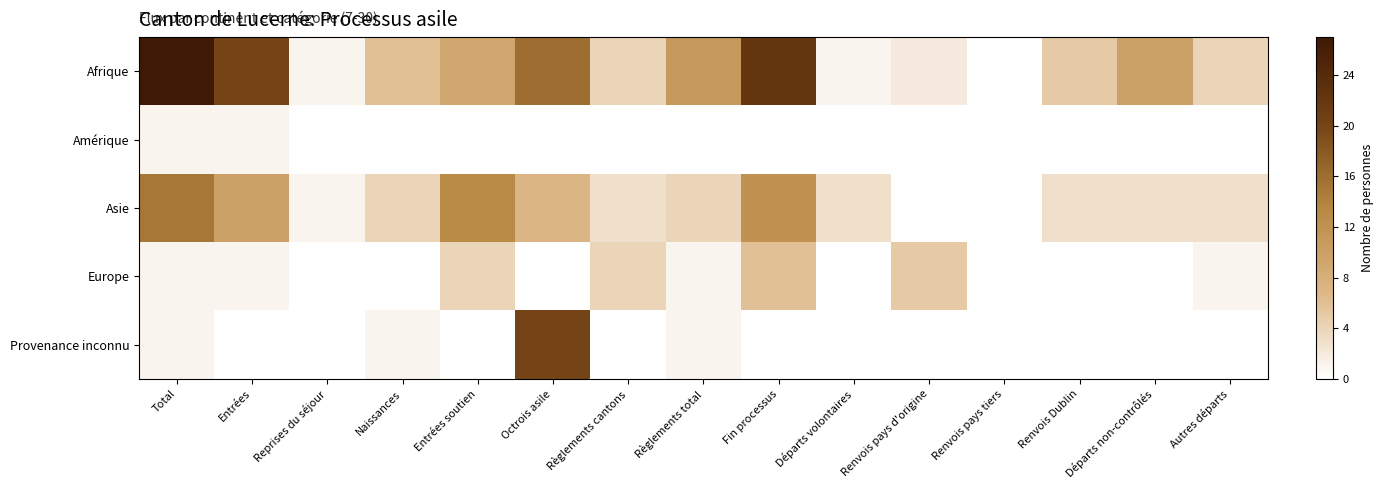

What is the spread (max minus min) of values at Entrées soutien?

13